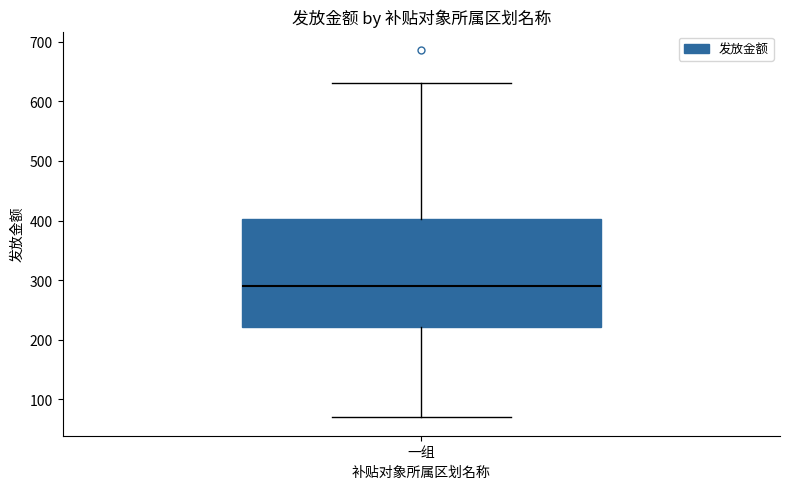

Where is the upper edge of the box for 一组 on the y-axis? The values are not printed on the chart, so give them approximately, as read against the axis.

400